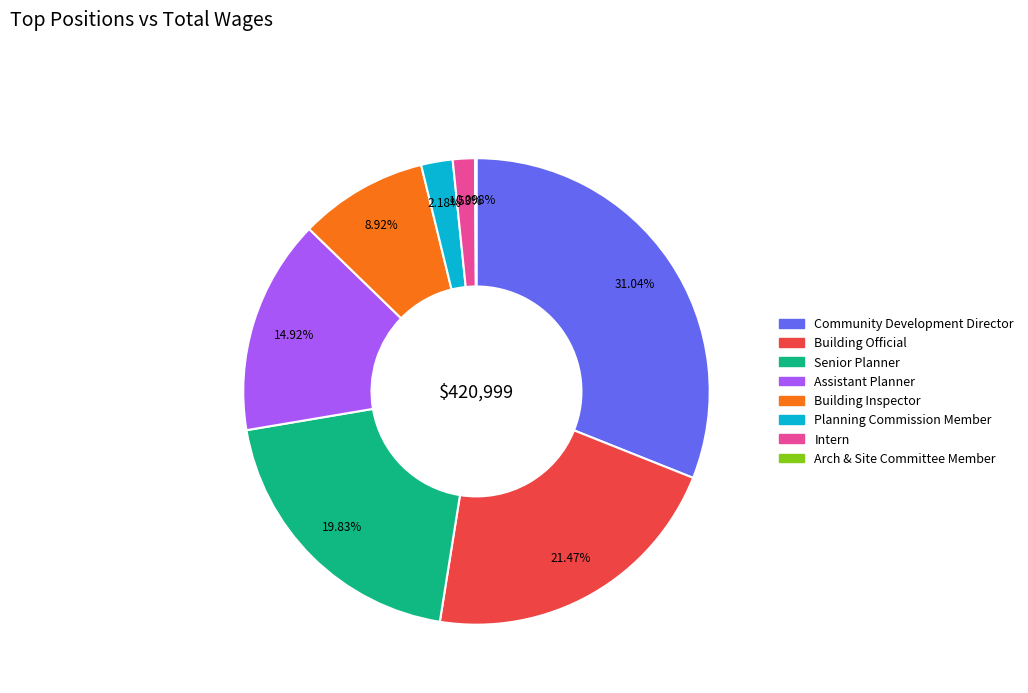

To the nearest percent, what is the difference between the largest and smallest slice percentages?

31%